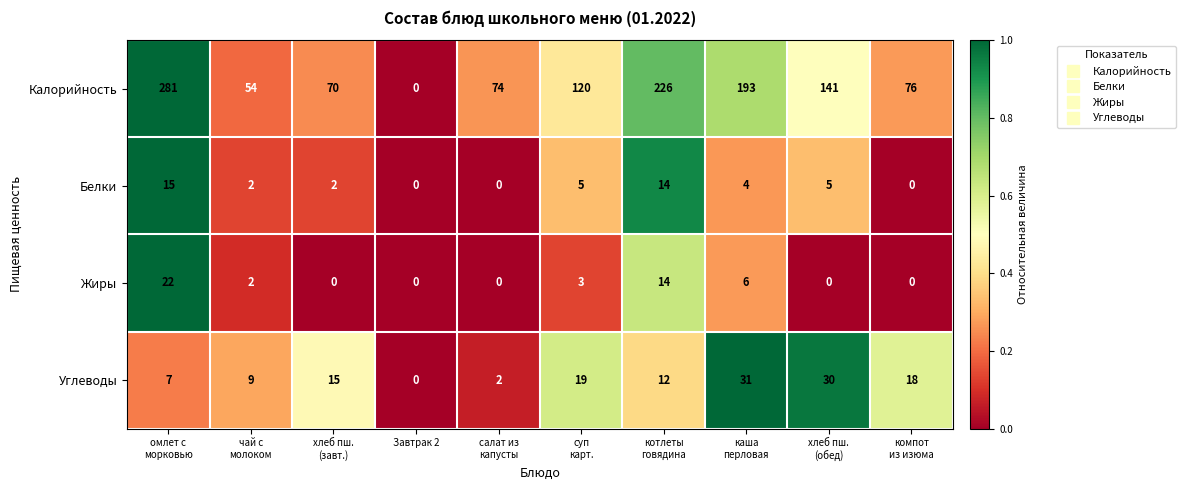

At which label does Калорийность reach its minimum?

Завтрак 2